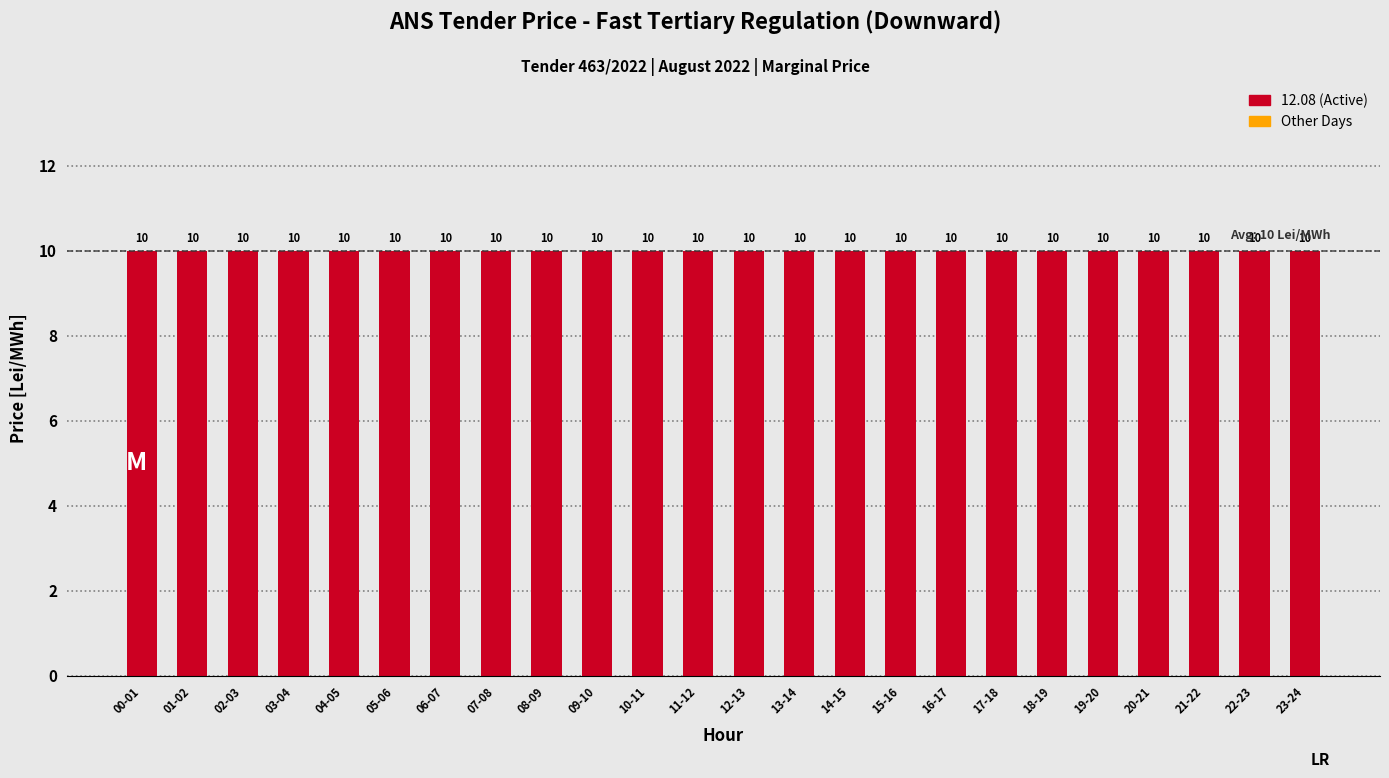

Between 20-21 and 22-23, which is larger?

20-21